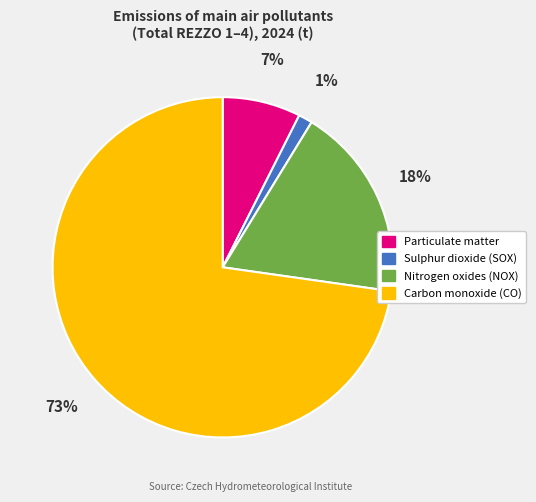

Which has a higher value, Sulphur dioxide (SOX) or Particulate matter?

Particulate matter